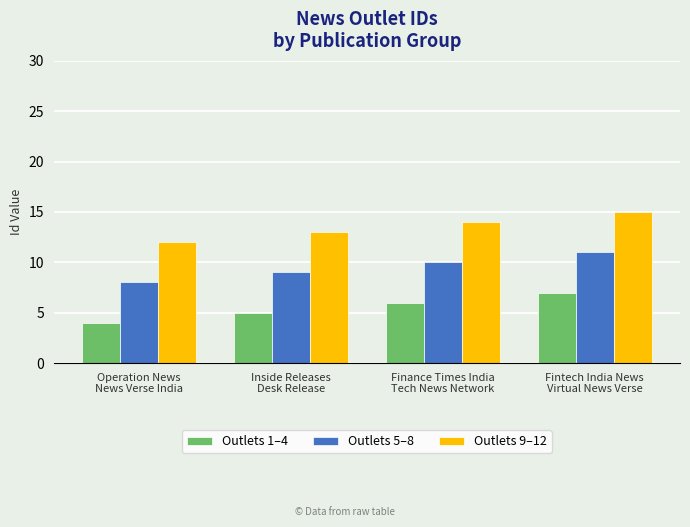

Reading left to right, what are all the values shown in this chart?

Outlets 1–4: Operation News
News Verse India=4	Inside Releases
Desk Release=5	Finance Times India
Tech News Network=6	Fintech India News
Virtual News Verse=7
Outlets 5–8: Operation News
News Verse India=8	Inside Releases
Desk Release=9	Finance Times India
Tech News Network=10	Fintech India News
Virtual News Verse=11
Outlets 9–12: Operation News
News Verse India=12	Inside Releases
Desk Release=13	Finance Times India
Tech News Network=14	Fintech India News
Virtual News Verse=15